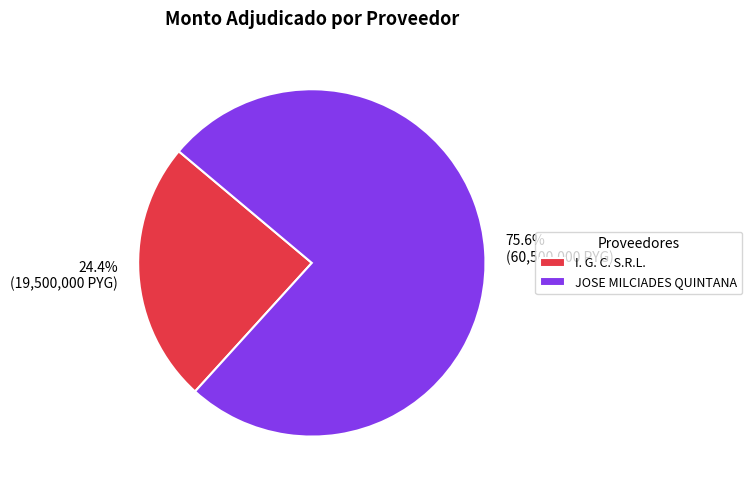

To the nearest percent, what is the difference between the JOSE MILCIADES QUINTANA and I. G. C. S.R.L. slice percentages?

51%